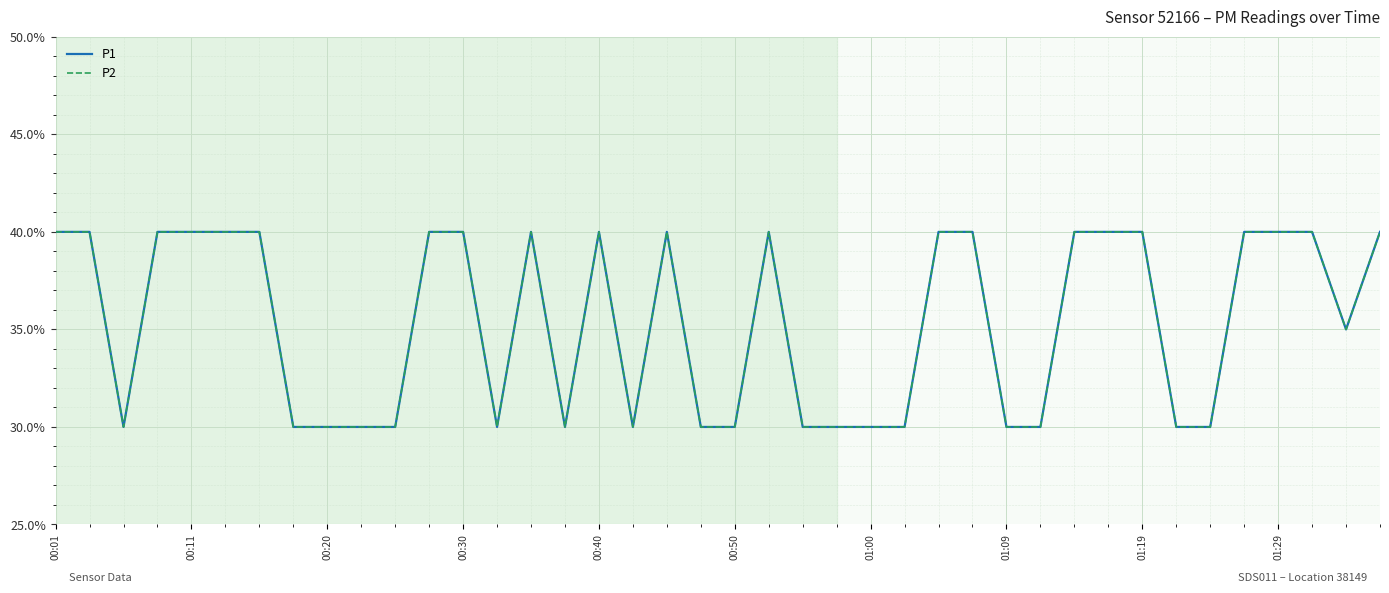

Does the chart have visible grid lines?

Yes